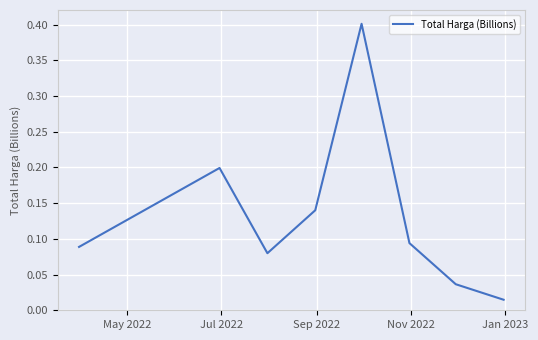

True or false: the data has more than 0 interior local peaks.

True